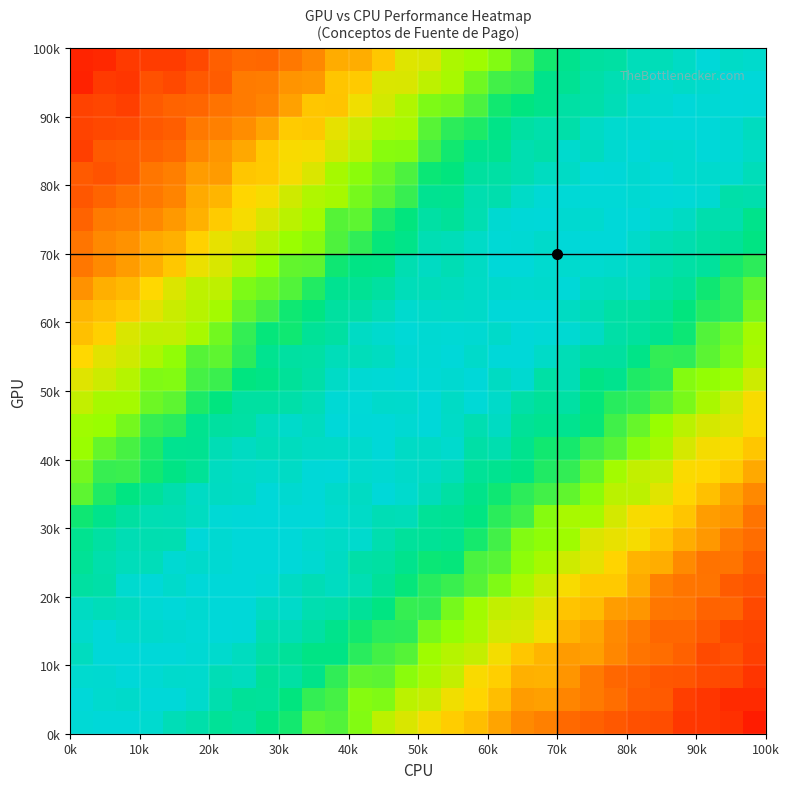

What is the greatest value displayed?

100.0